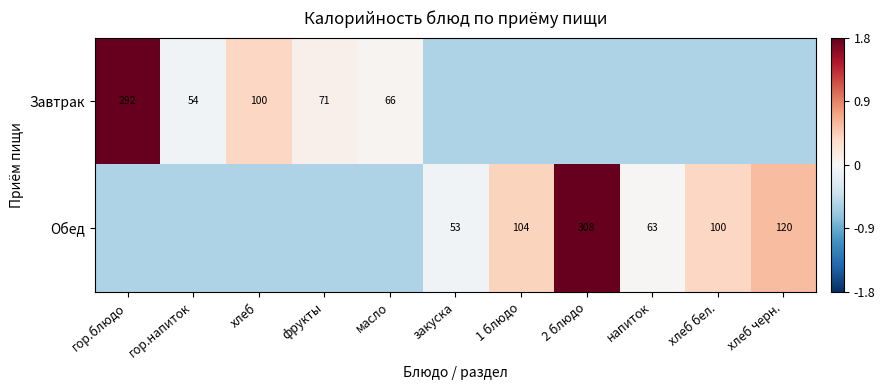

How many series are shown in this chart?

2